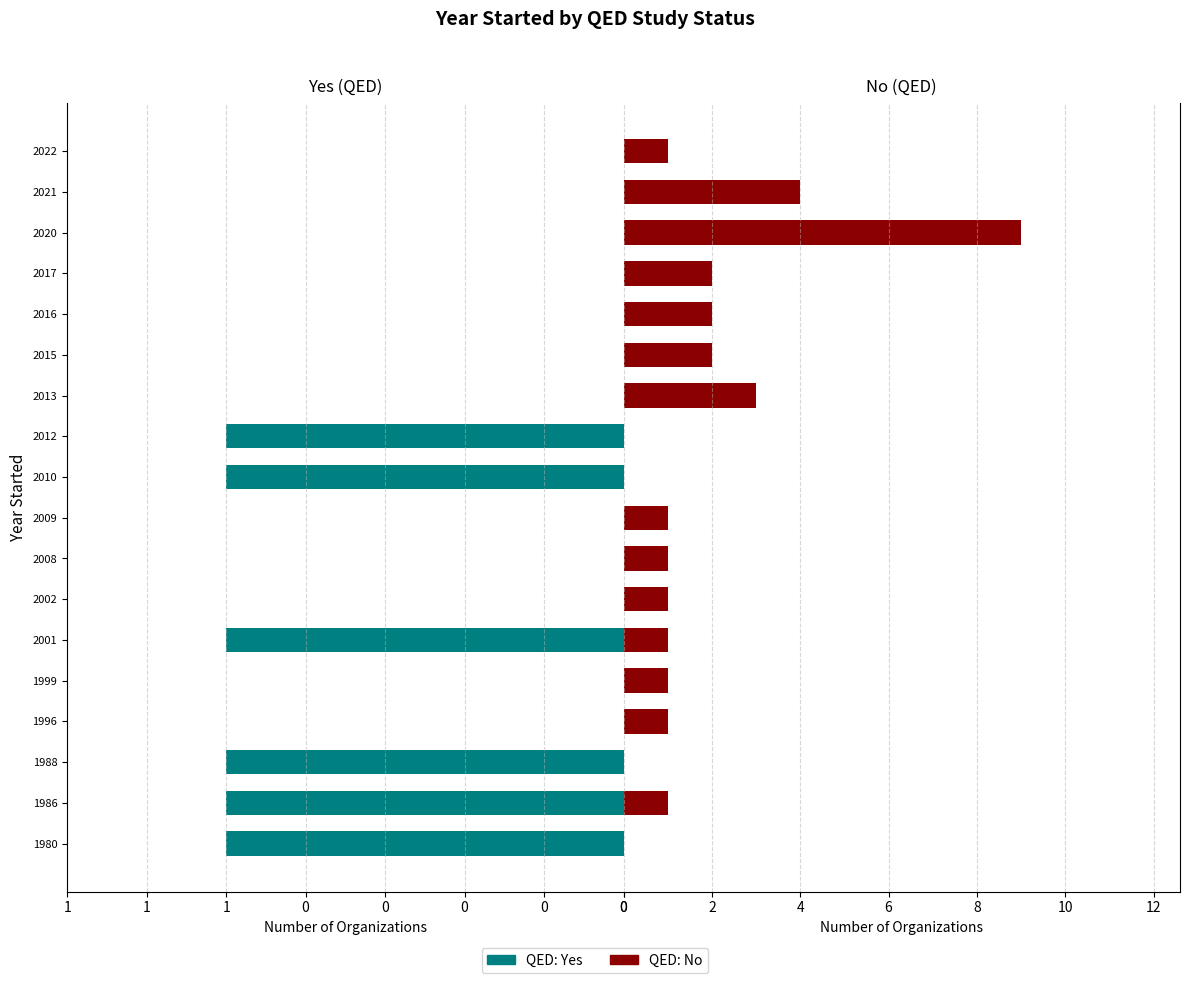

Reading left to right, transcribe all the data shown in this chart.

Yes: -1	-1	-1	0	0	-1	0	0	0	-1	-1	0	0	0	0	0	0	0
No: 0	1	0	1	1	1	1	1	1	0	0	3	2	2	2	9	4	1